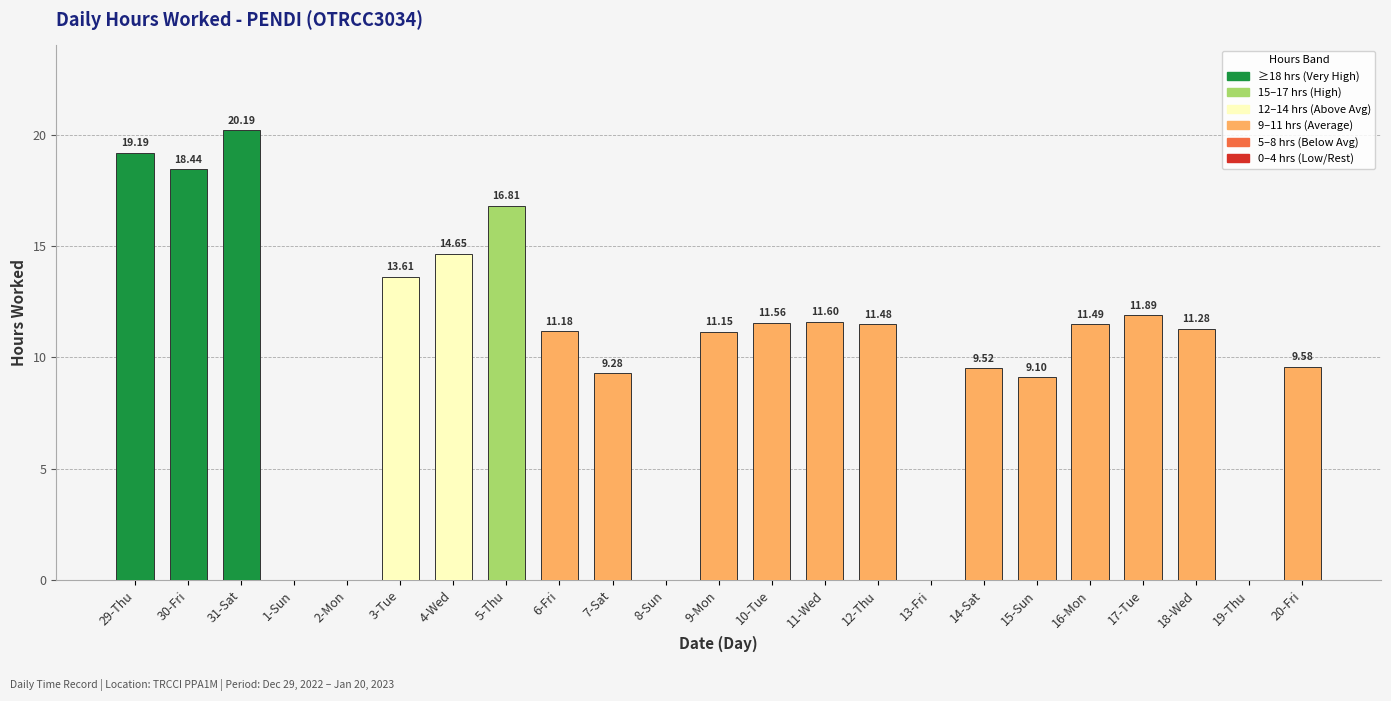

What is the sum of all values?

232.0